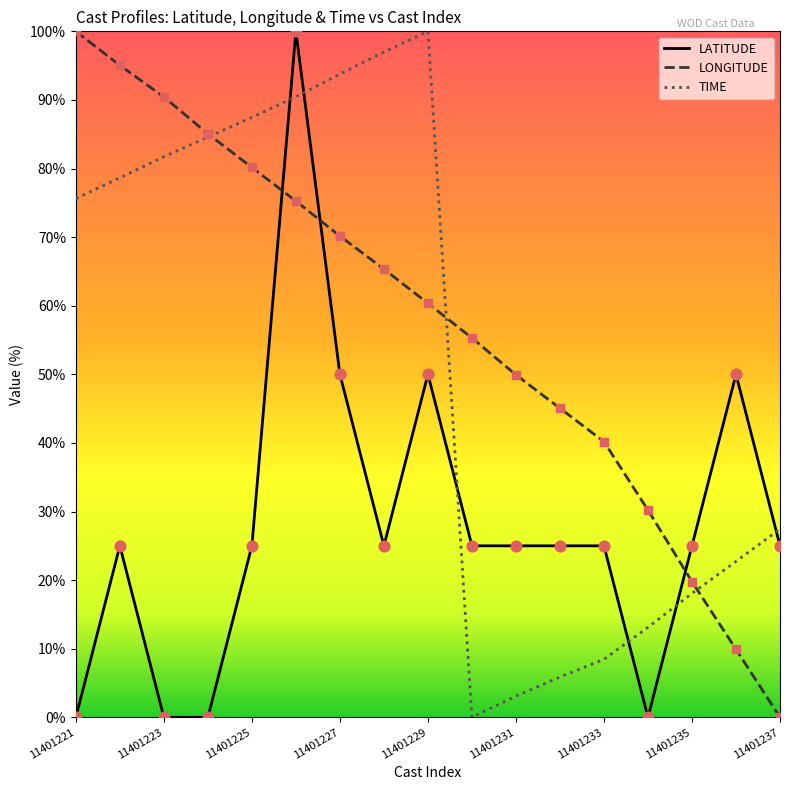

At how many categories does at least one series exceed 64?

9